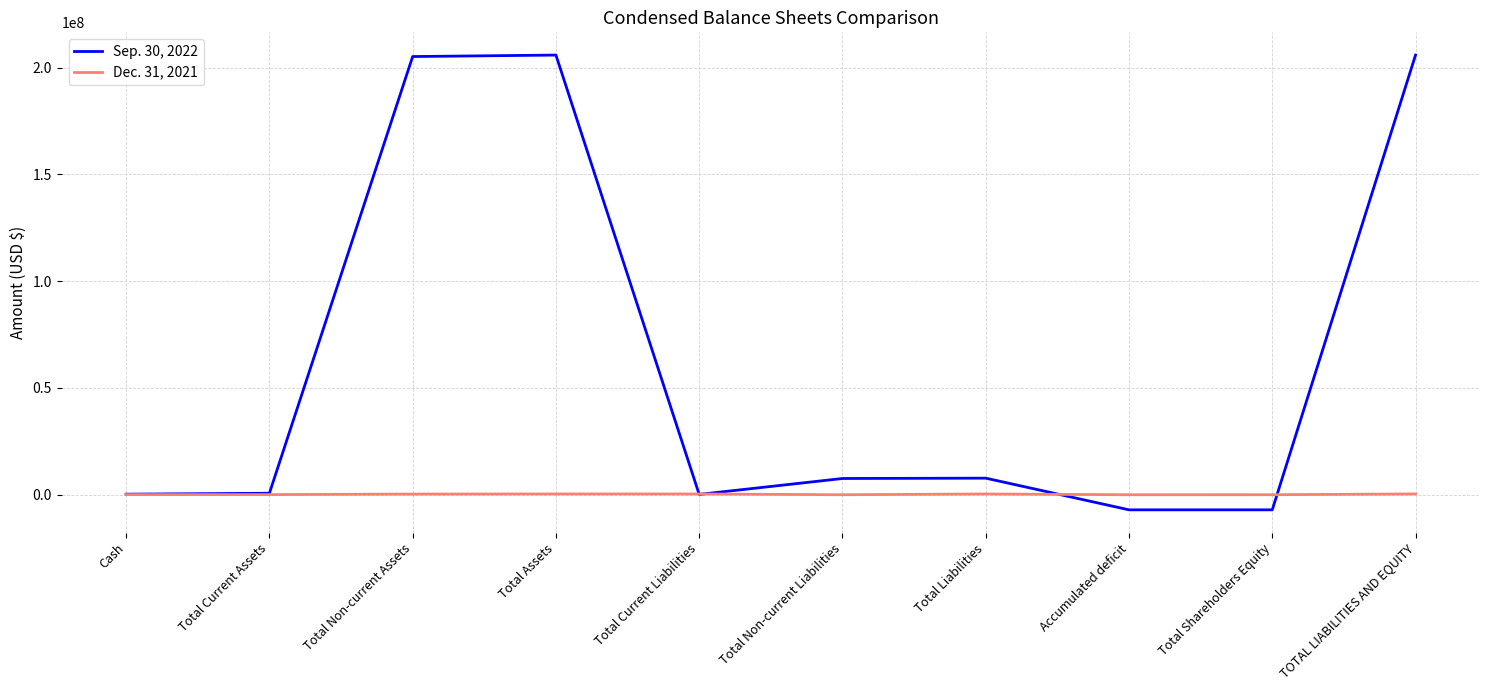

Which series has the largest range (max minus min)?

Sep. 30, 2022